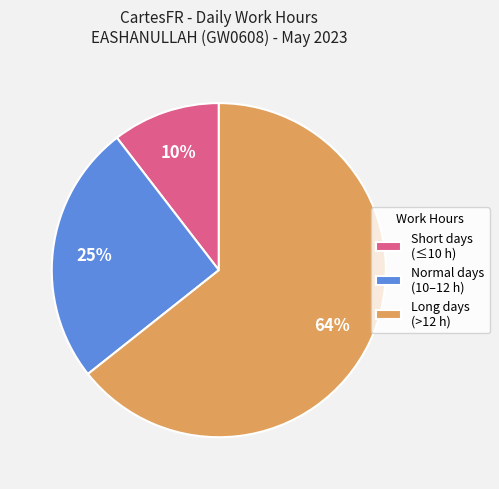

Count the number of slices in the pie.

3